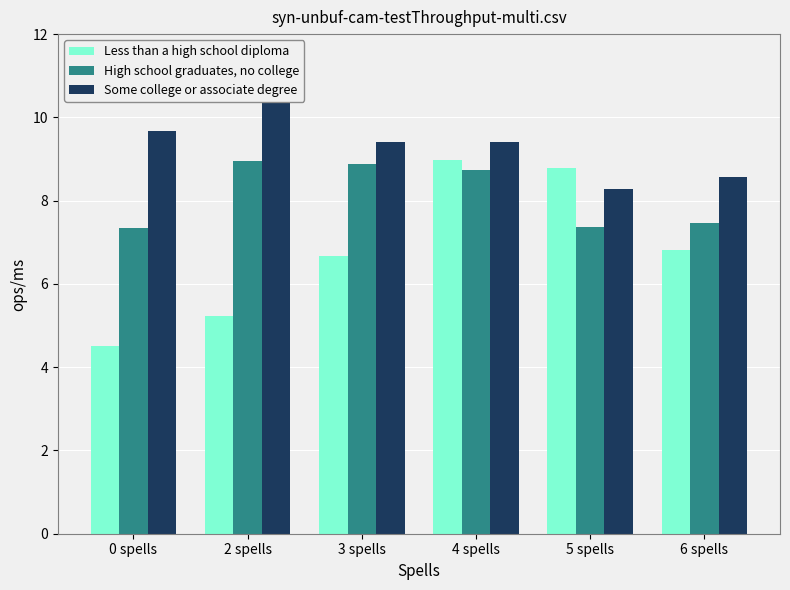

What is the maximum value for Less than a high school diploma?

9.0